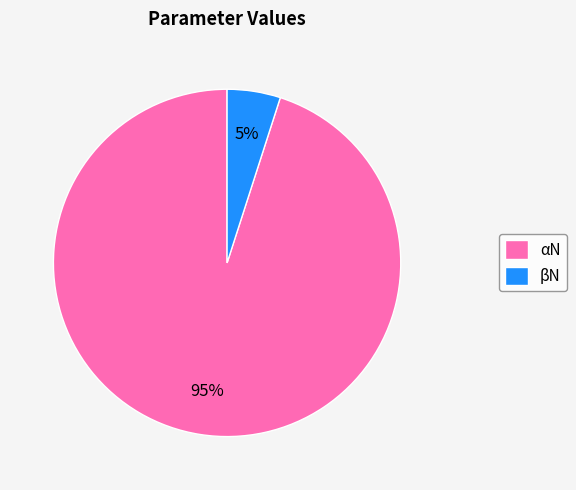

What is the majority slice?

αN